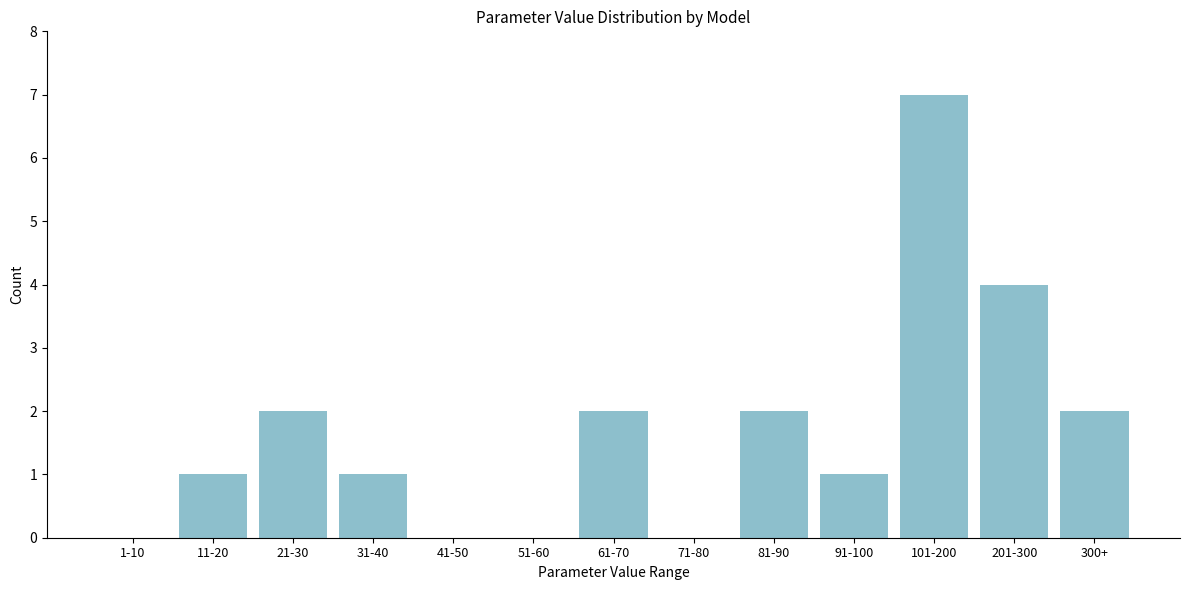

Reading right to left, what are all the values shown in this chart?

300+=2	201-300=4	101-200=7	91-100=1	81-90=2	71-80=0	61-70=2	51-60=0	41-50=0	31-40=1	21-30=2	11-20=1	1-10=0